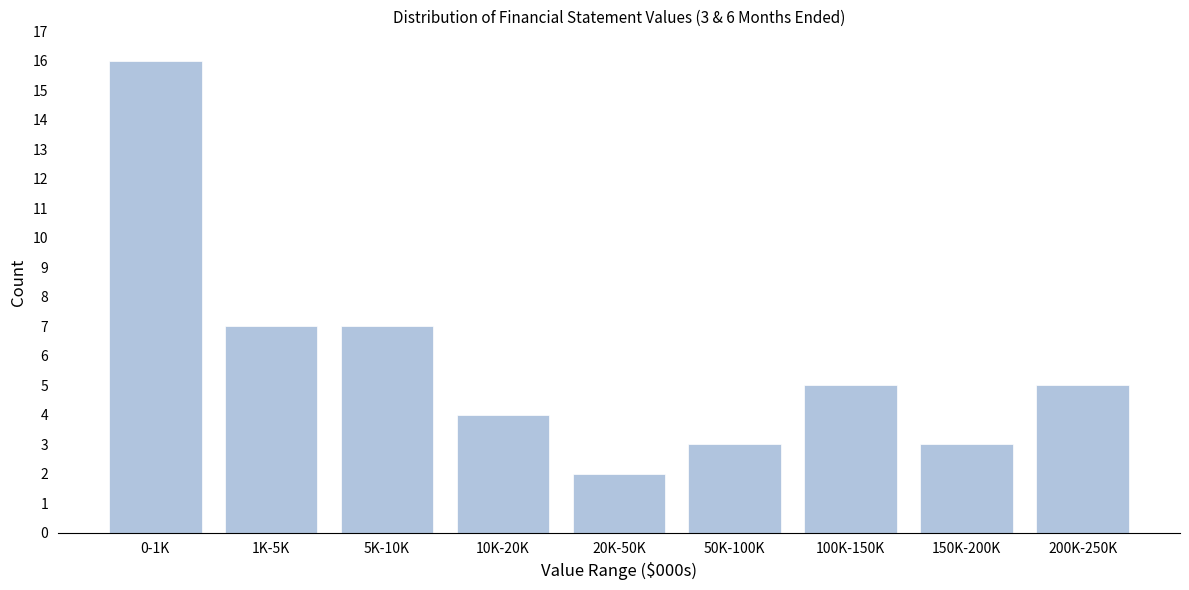

Reading left to right, extract all data points from this chart.

0-1K=16	1K-5K=7	5K-10K=7	10K-20K=4	20K-50K=2	50K-100K=3	100K-150K=5	150K-200K=3	200K-250K=5